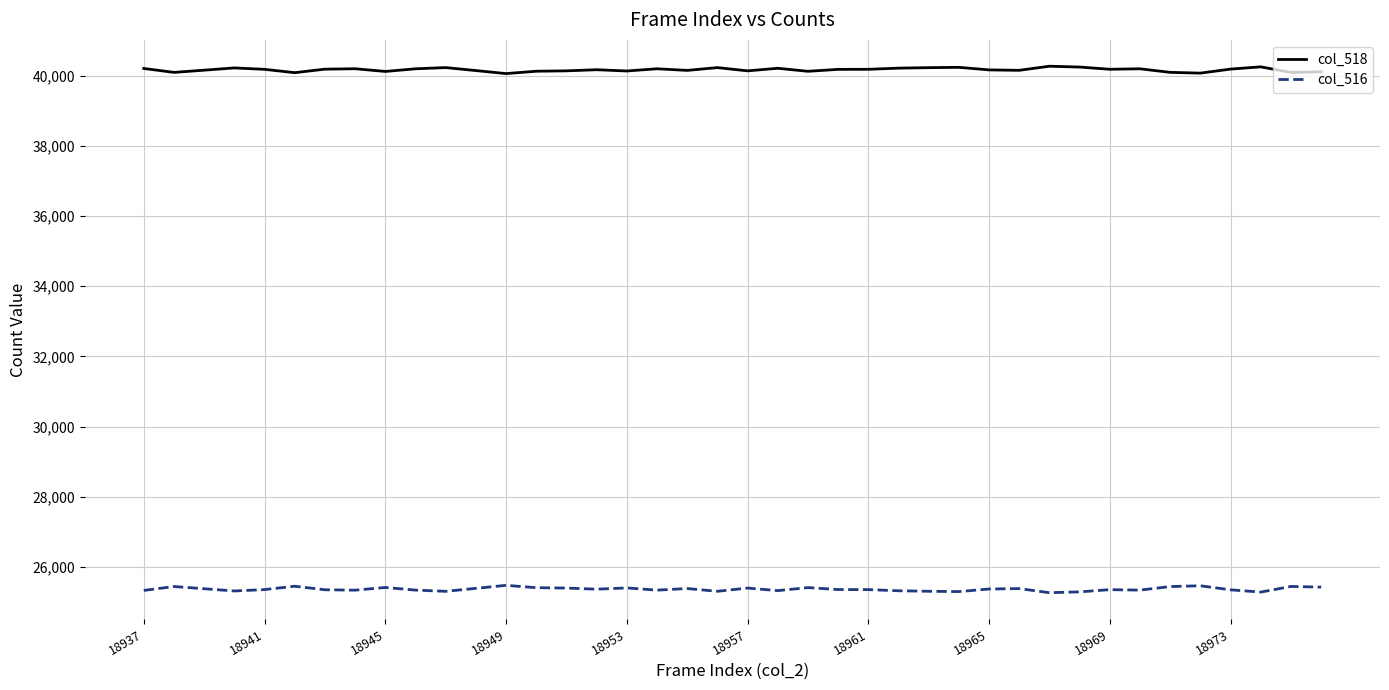

True or false: col_516 and col_518 cross at least once.

False